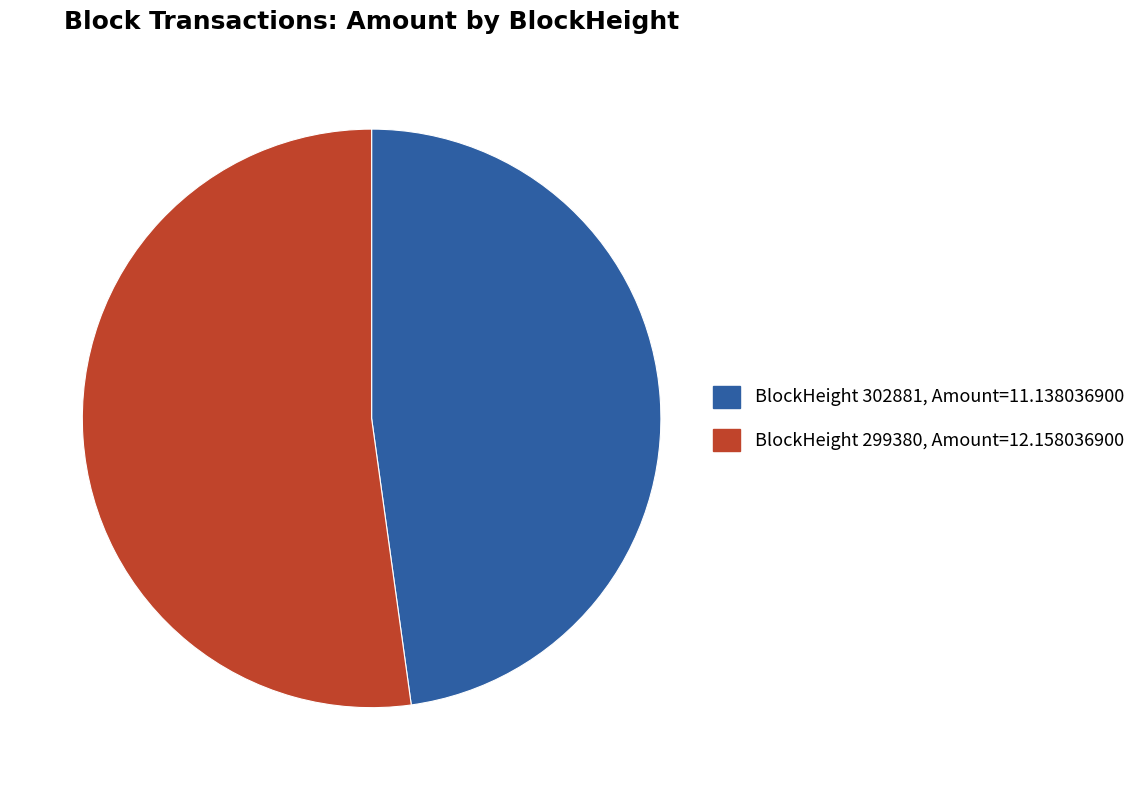

Is the sum of BlockHeight 302881, Amount=11.138036900 and BlockHeight 299380, Amount=12.158036900 greater than half?

Yes